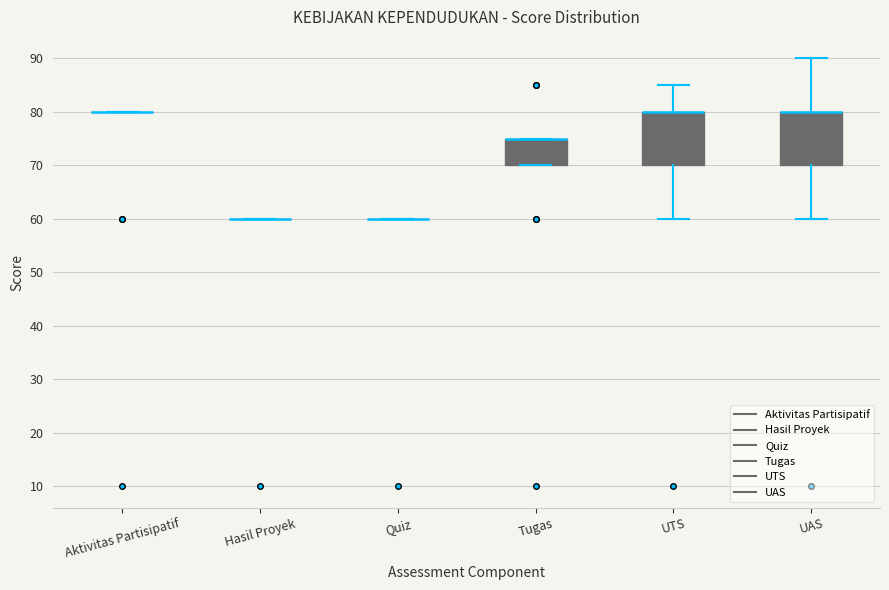

Reading left to right, read every box against the y-axis: the position of its median line, the range the box covers, and the ends of its whiskers. The values are not printed on the chart, so give them approximately, as read against the axis.

Aktivitas Partisipatif: box collapsed to a line at 80, whiskers 80 to 80
Hasil Proyek: box collapsed to a line at 60, whiskers 60 to 60
Quiz: box collapsed to a line at 60, whiskers 60 to 60
Tugas: median 75 (drawn on the box's upper edge), box 70 to 75, whiskers 70 to 75
UTS: median 80 (drawn on the box's upper edge), box 70 to 80, whiskers 60 to 85
UAS: median 80 (drawn on the box's upper edge), box 70 to 80, whiskers 60 to 90